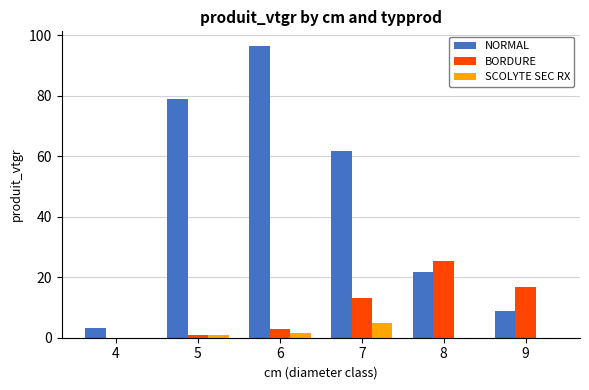

Reading left to right, what are all the values shown in this chart?

NORMAL: 3.2	78.9	96.5	61.7	21.8	8.9
BORDURE: 0.0	0.9	2.9	13.2	25.4	16.9
SCOLYTE SEC RX: 0.0	0.8	1.7	4.9	0.0	0.0